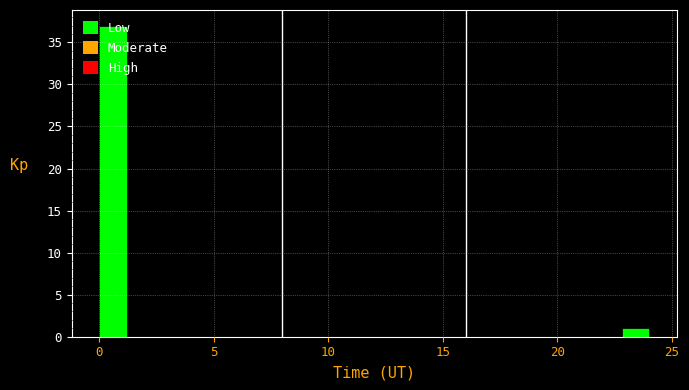

Around what value on the x-axis is the tallest bar? Give the approximate position of its centre, as read against the axis.

0.5